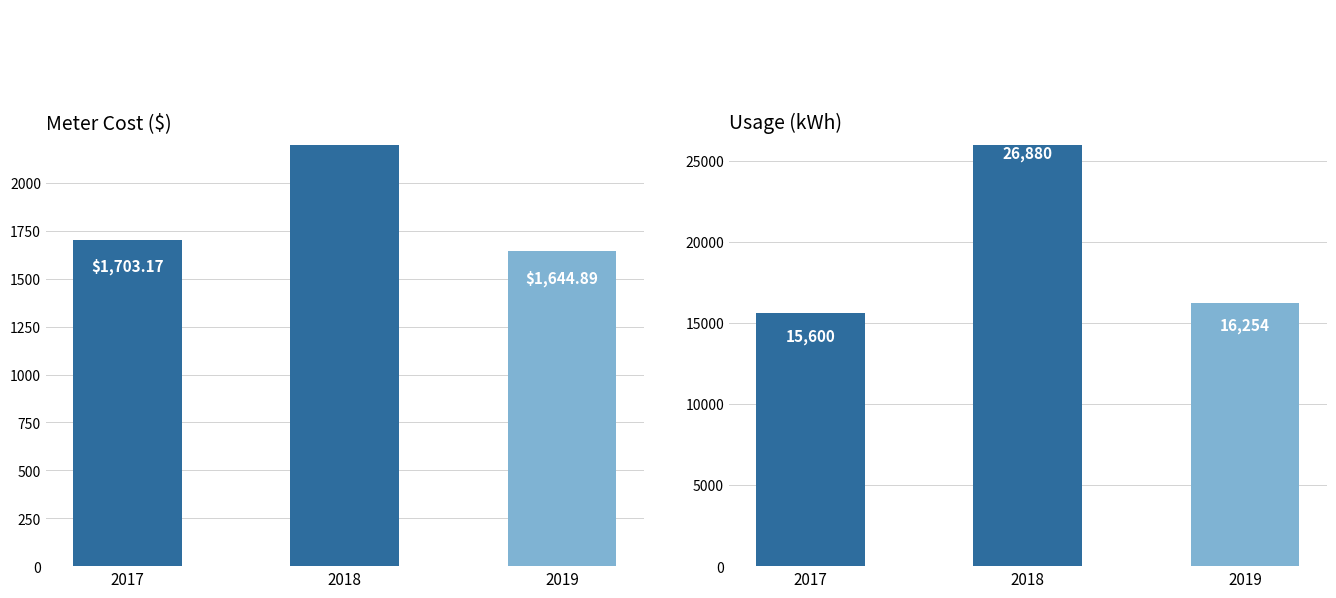

Which label corresponds to the smallest value in the chart?

2019